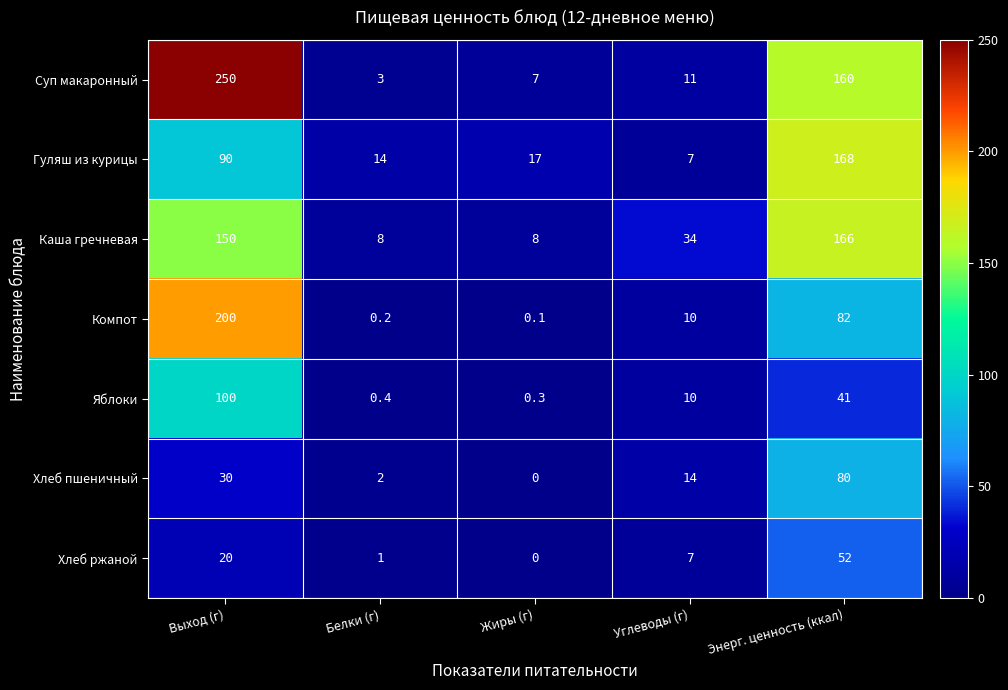

What is the maximum value for Яблоки?

100.0